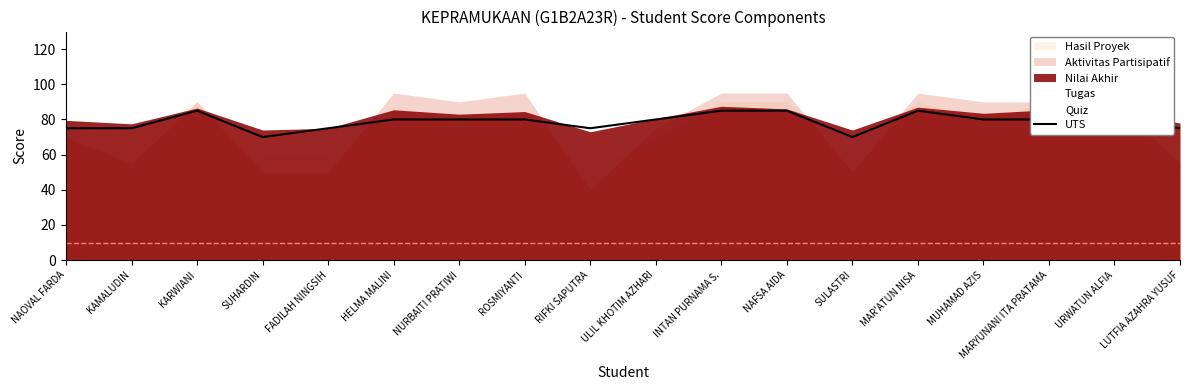

What is the smallest value displayed?

70